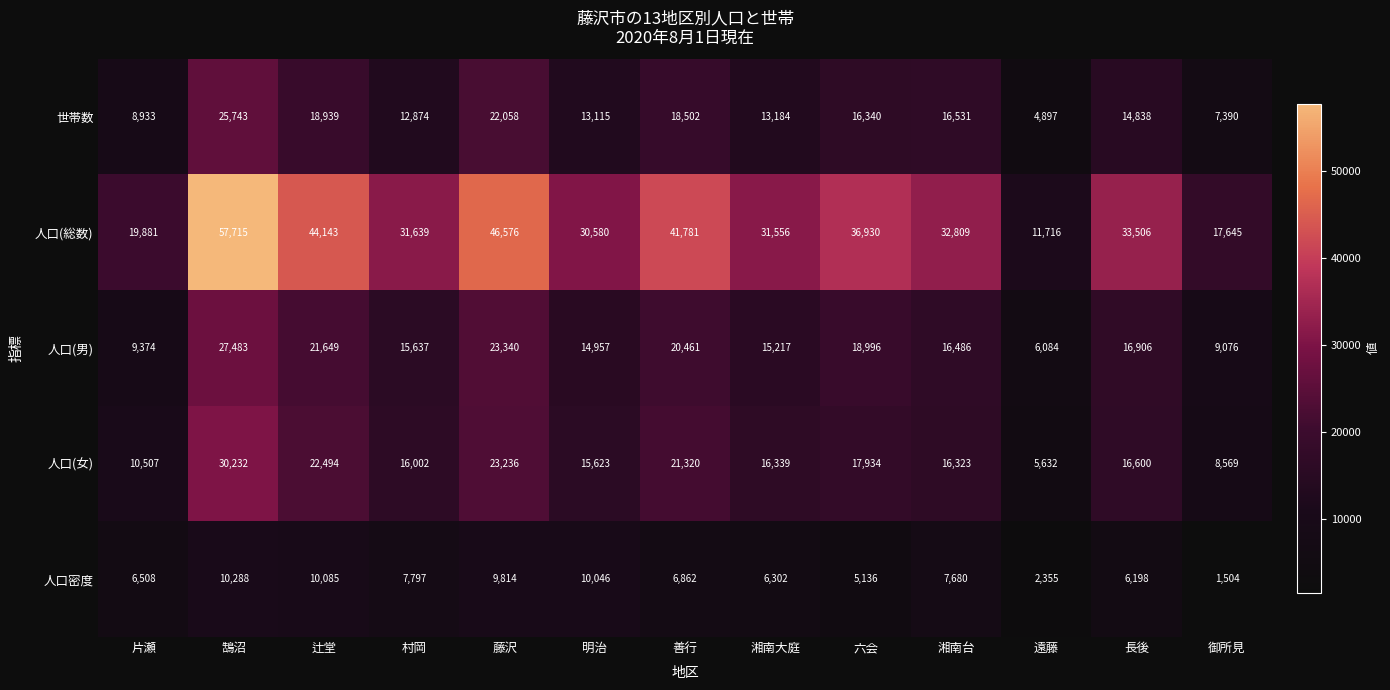

What is the difference between the 人口(女) values at 六会 and 御所見?

9365